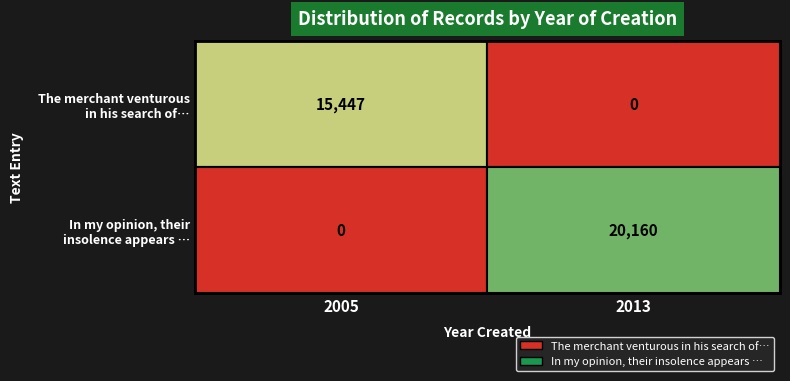

What is the difference between the highest and lowest values at 2013?

20160